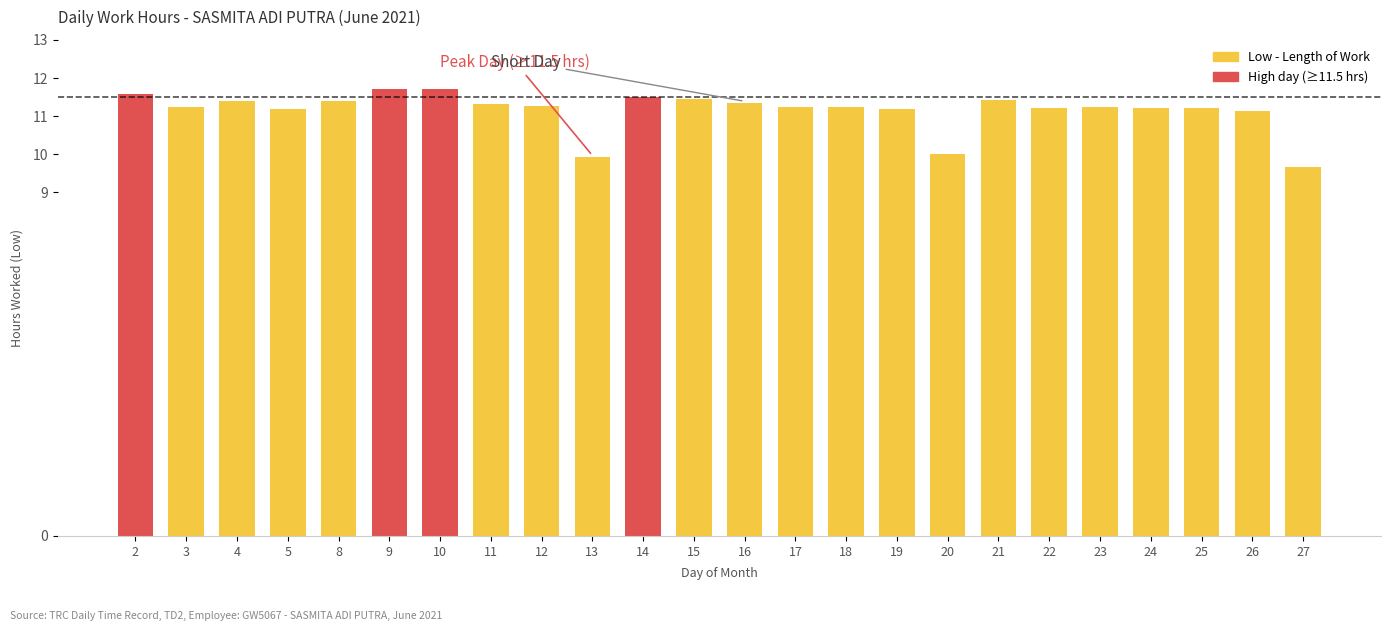

What is the value of the 1st bar from the left?

11.6